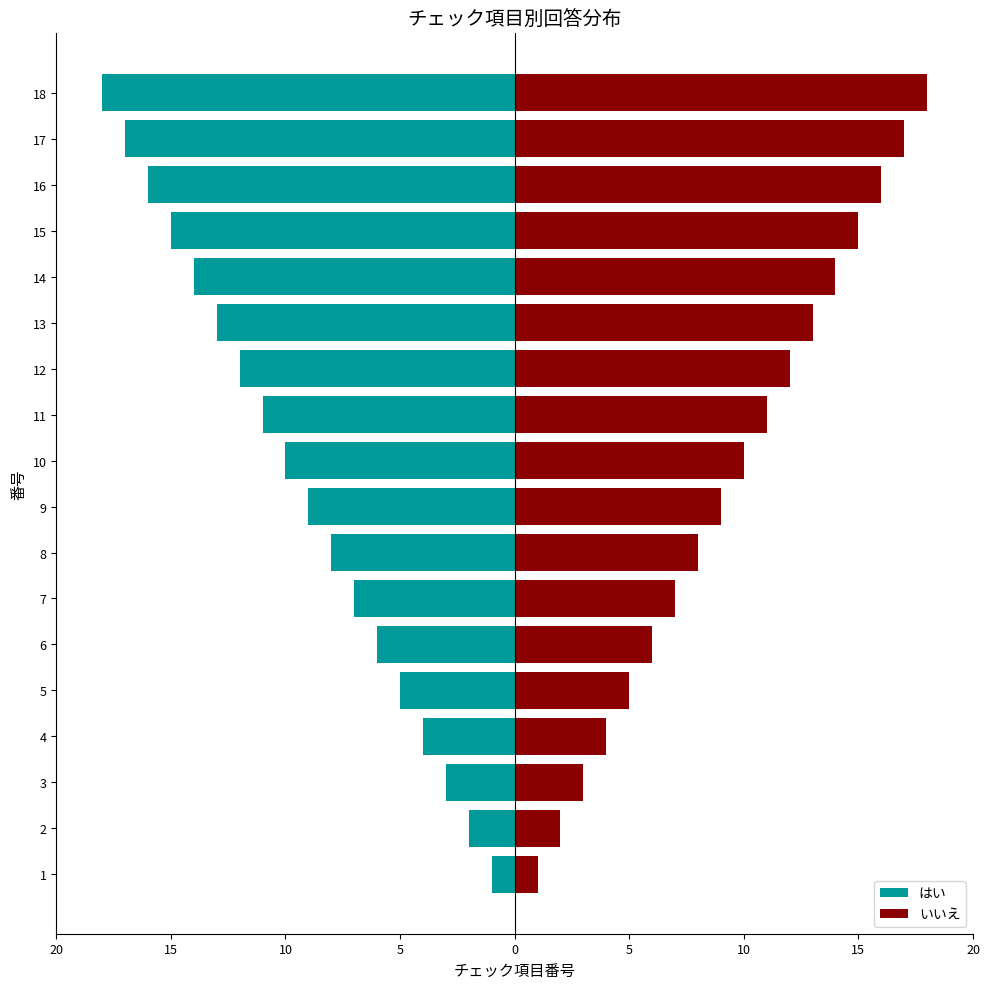

At 5, list the series in order from smallest to largest.

はい, いいえ